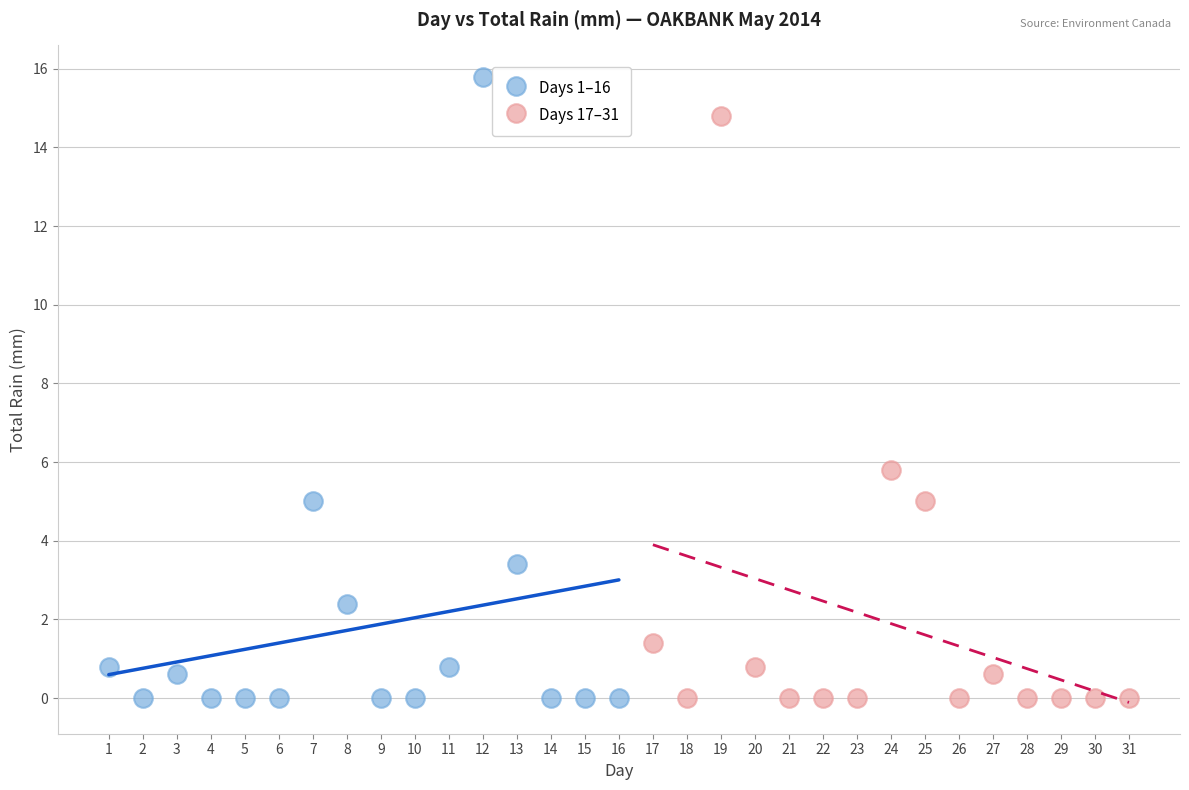

Which series has the widest spread of Y values?

Days 1–16